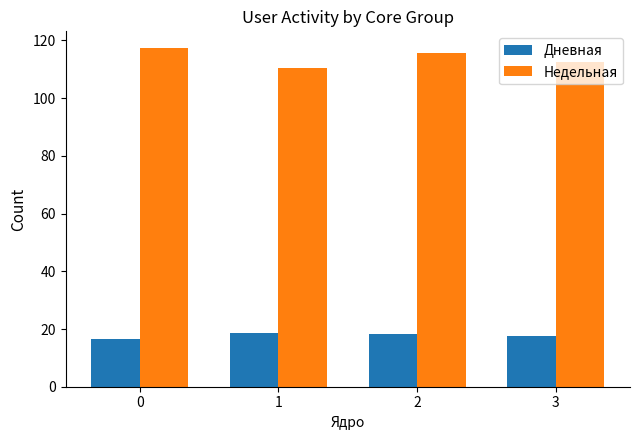

How many bars are there in each group?

2